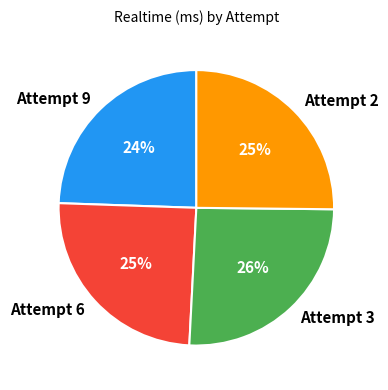

To the nearest percent, what is the combined percentage of Attempt 9 and Attempt 3?

50%